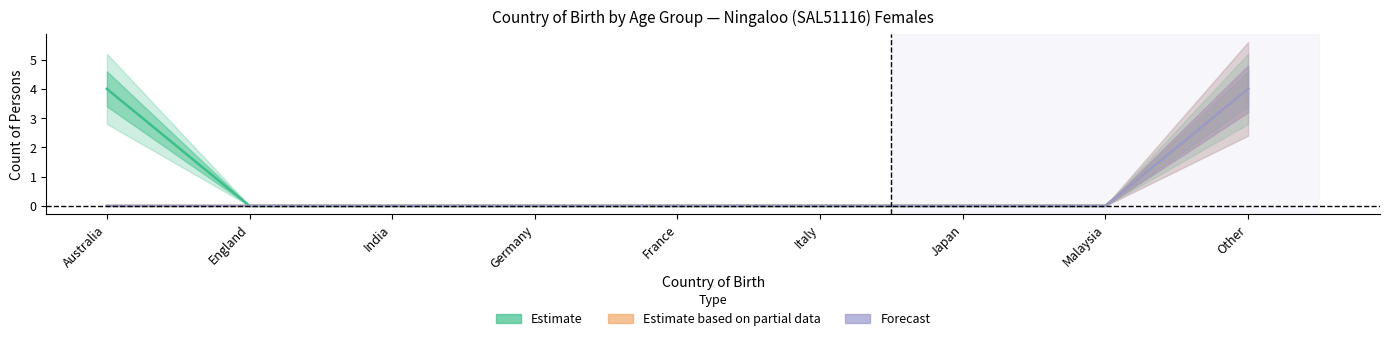

How many data points does each series have?

9